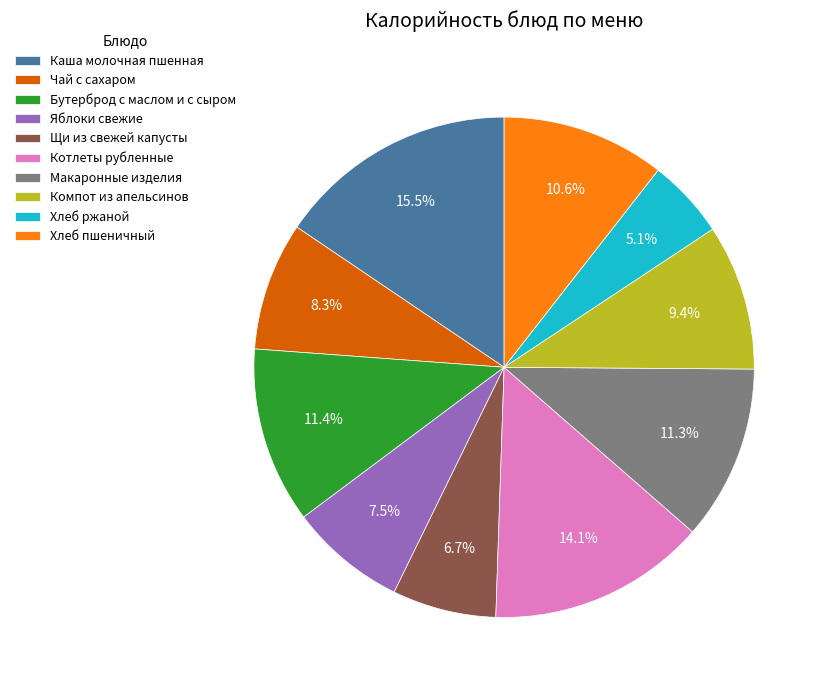

To the nearest percent, what is the difference between the Бутерброд с маслом и с сыром and Хлеб пшеничный slice percentages?

1%